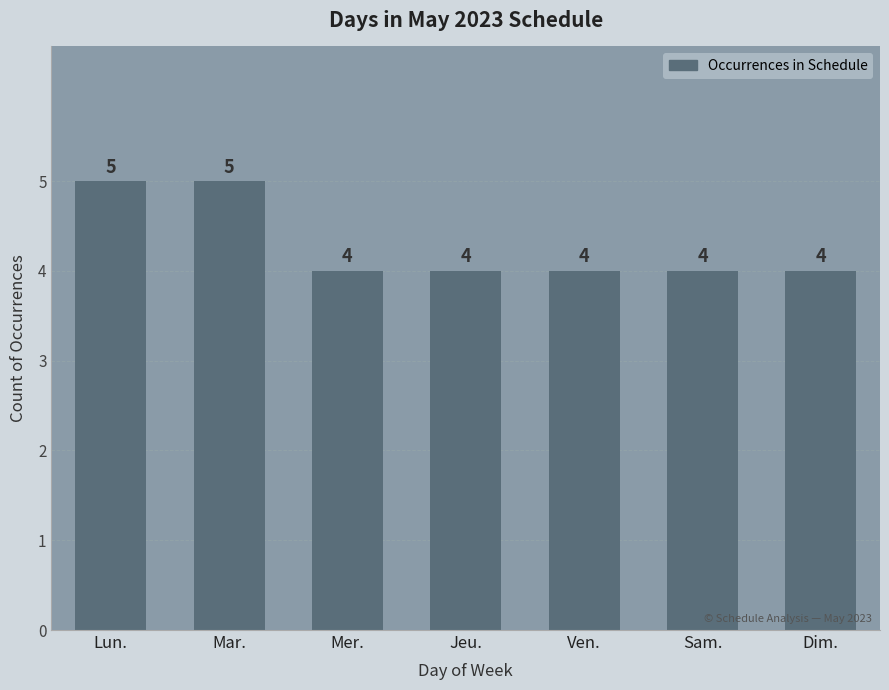

Is it true that the value at Jeu. is 4?

True